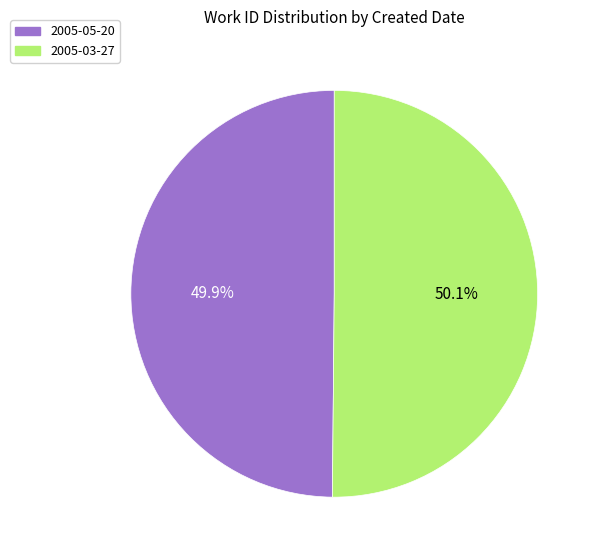

Approximately how many times larger is the value at 2005-05-20 compared to 2005-03-27?

1.0